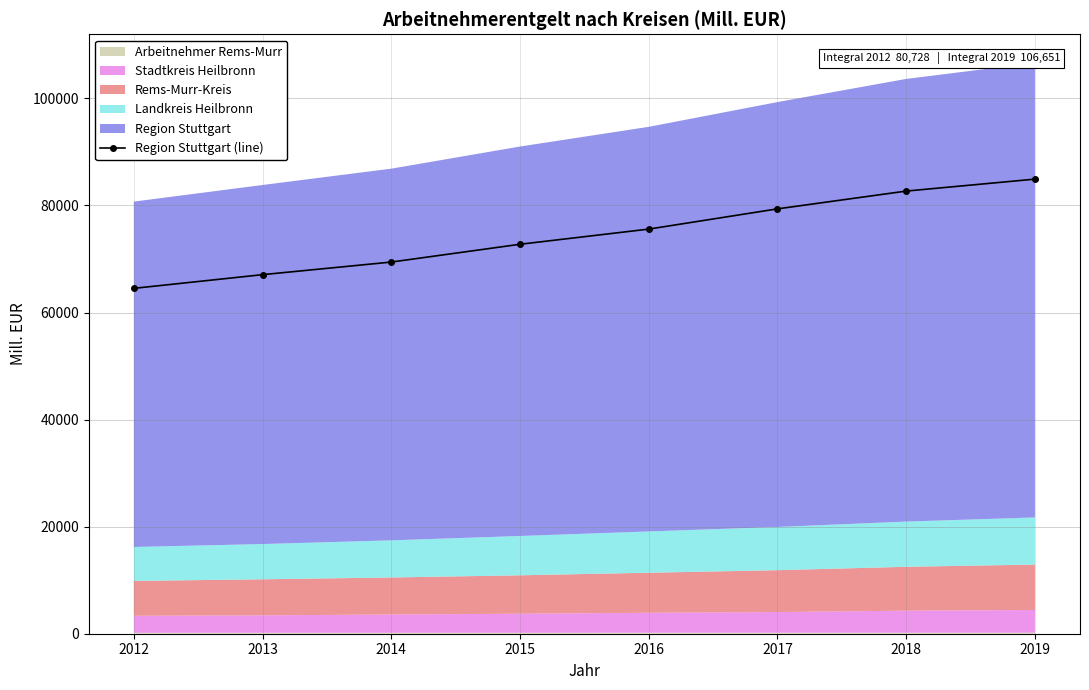

At which label is the value closest to 74723?

2016